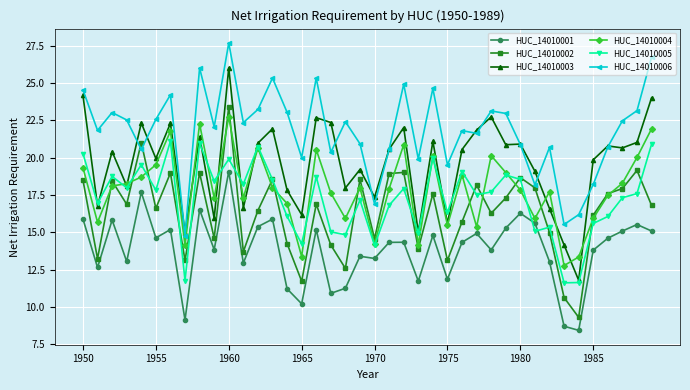

Which series has the largest total across all categories?

HUC_14010006